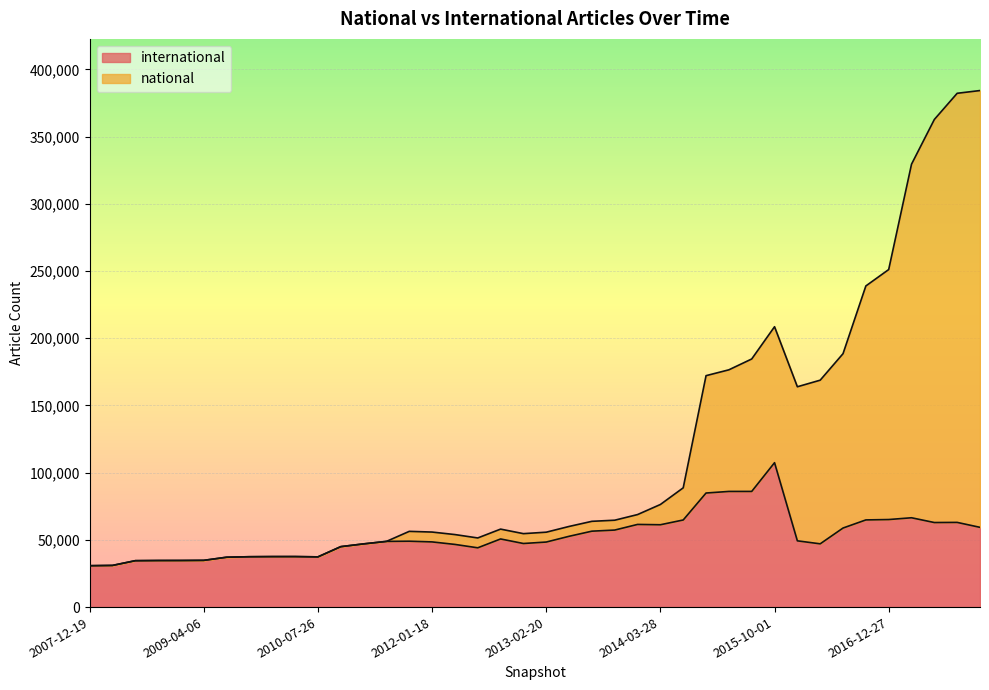

How many interior local peaks does the international series have?

7